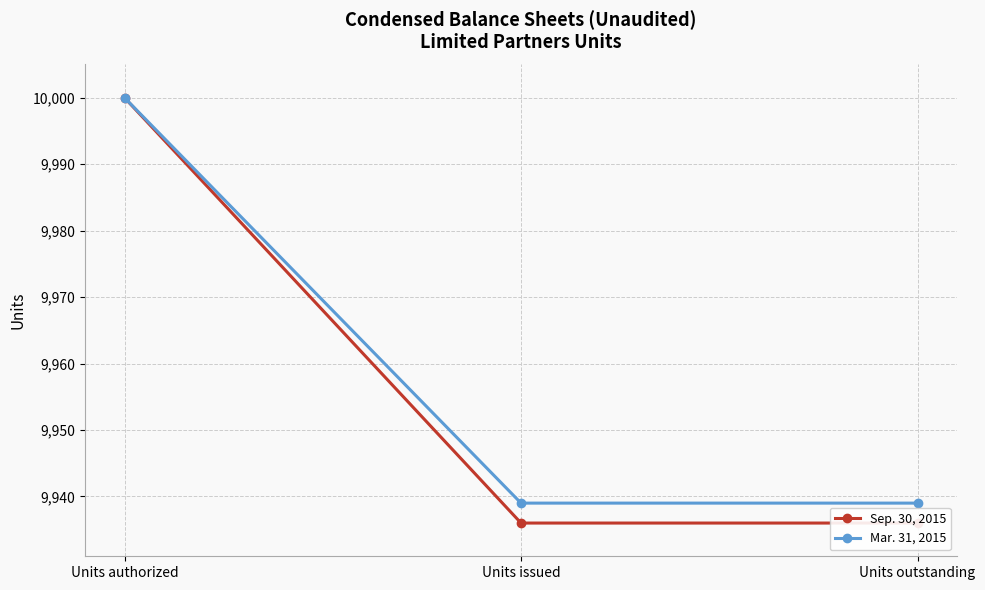

What is the maximum value for Mar. 31, 2015?

10000